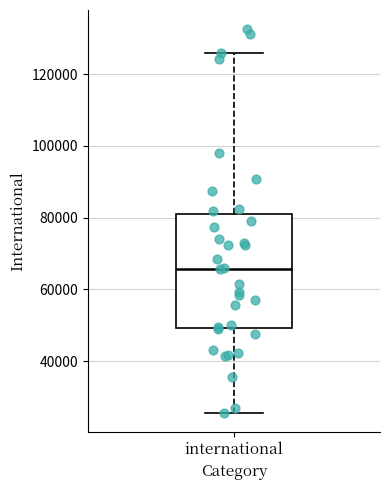

Read this box plot against the y-axis: the position of the median line, the range covered by the box, and the ends of both whiskers. The values are not printed on the chart, so give them approximately, as read against the axis.

median 66000, box 50000 to 82000, whiskers 26000 to 126000